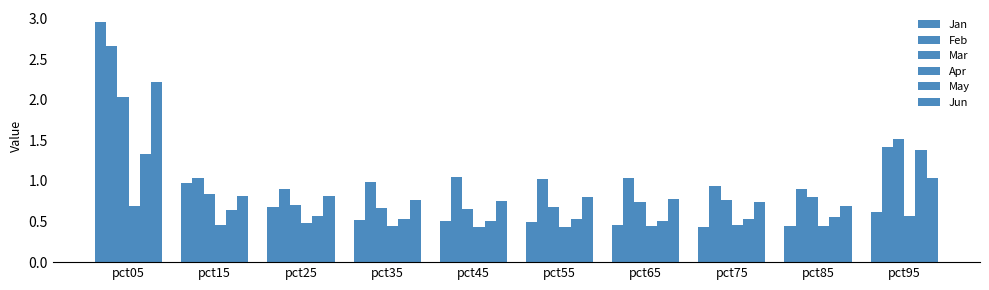

What is the average value of the May series?

0.7